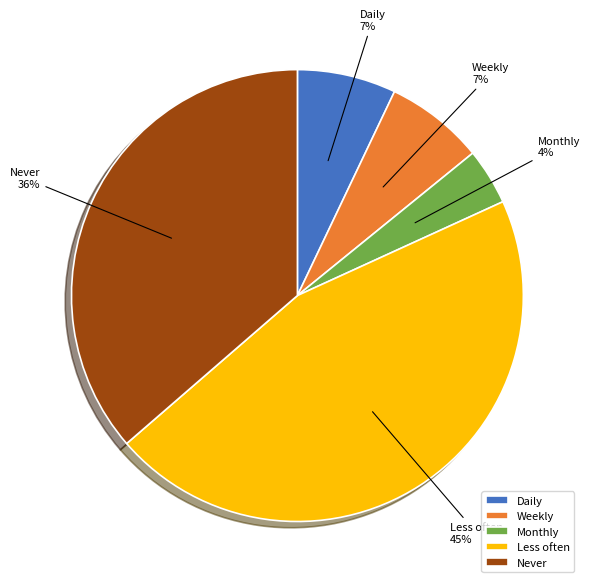

Approximately how many times larger is the value at Daily compared to Never?

0.2